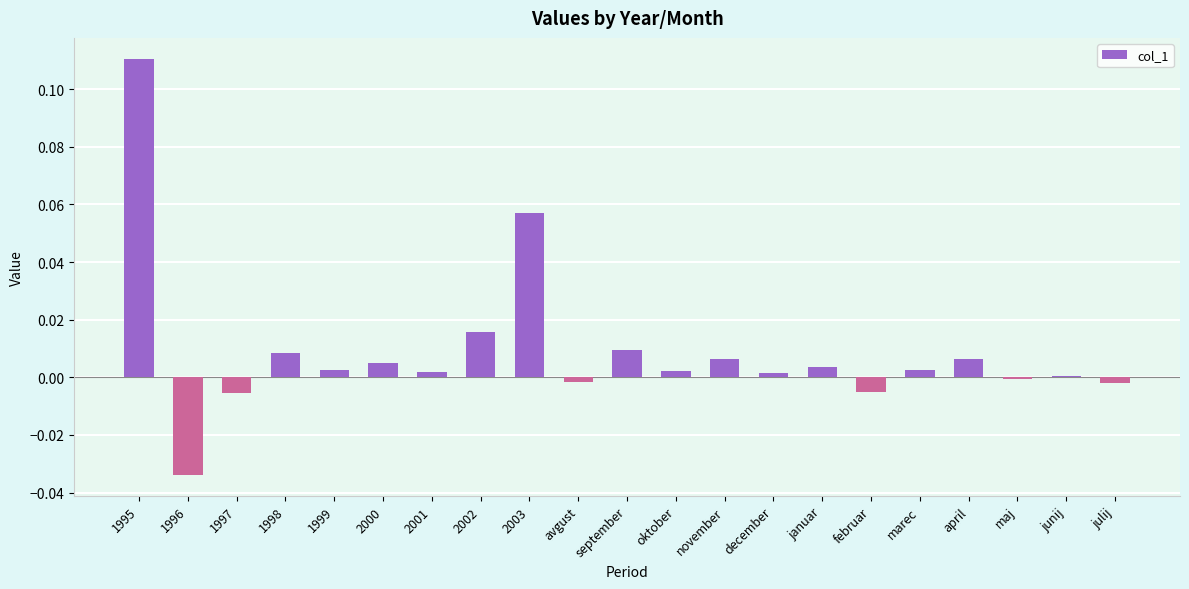

Is it true that the value at 1995 is 0.2?

False